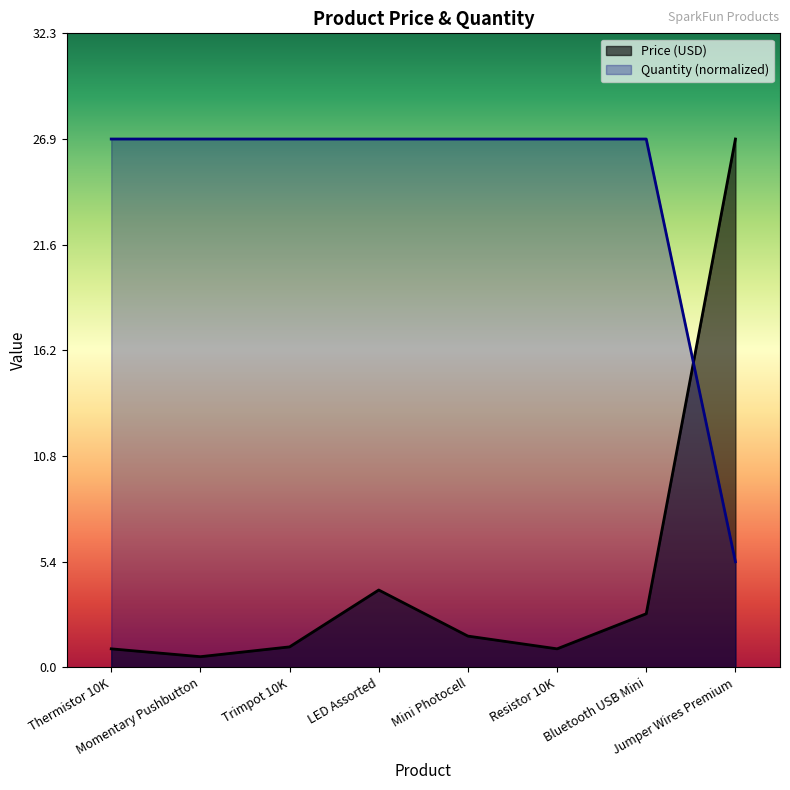

How many categories are shown in the chart?

8